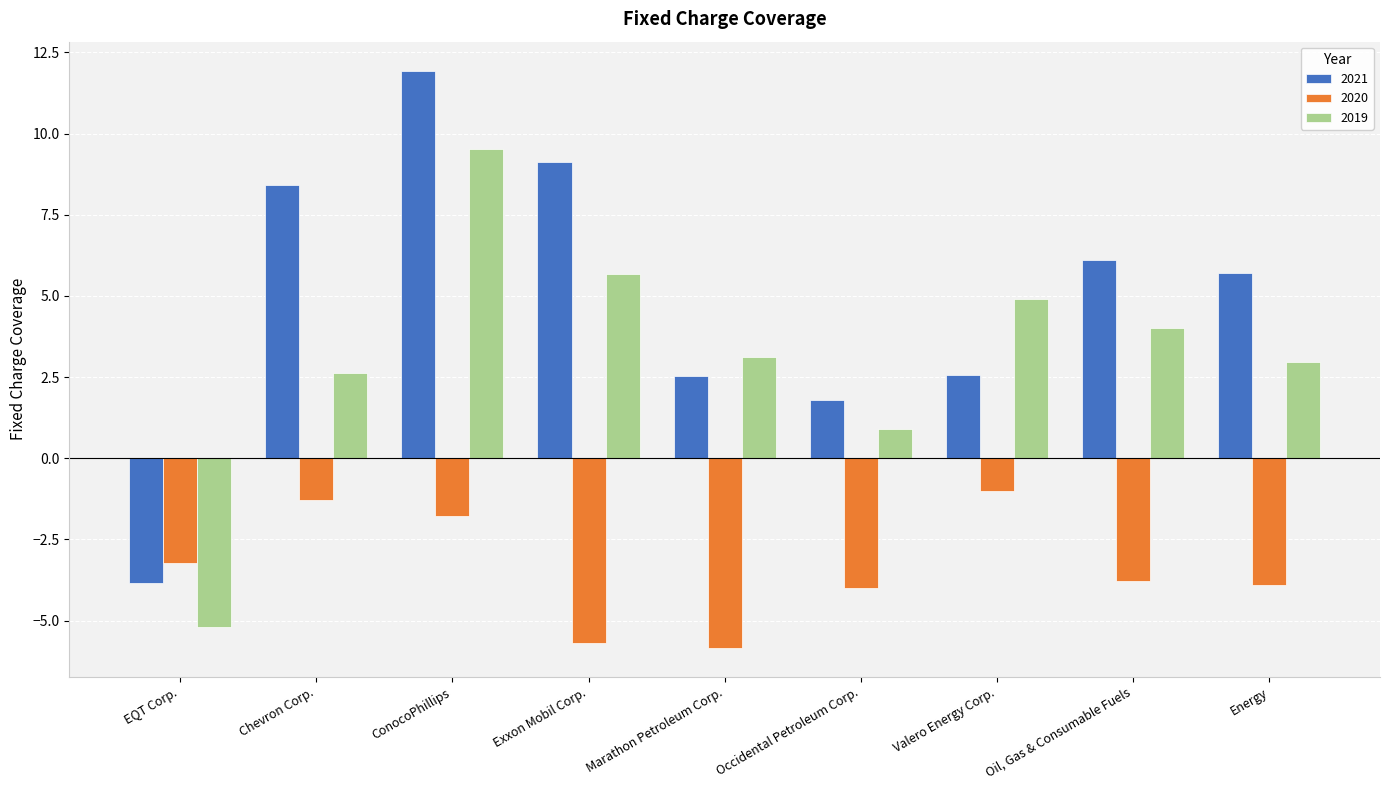

Which series has the largest total across all categories?

2021